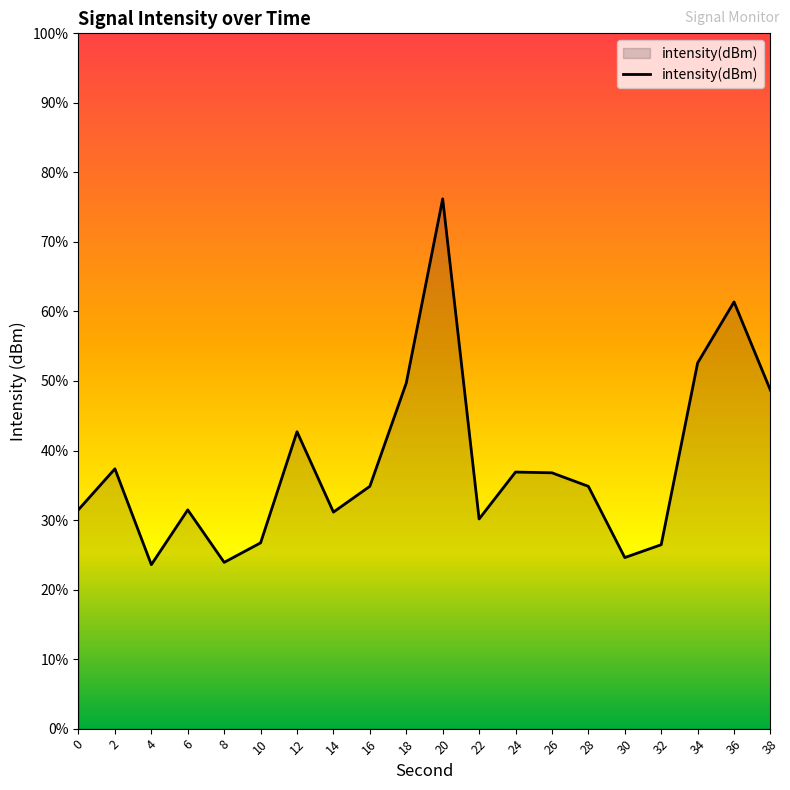

Rank the categories by value from lowest to highest.

4, 8, 30, 32, 10, 22, 14, 6, 0, 28, 16, 26, 24, 2, 12, 38, 18, 34, 36, 20